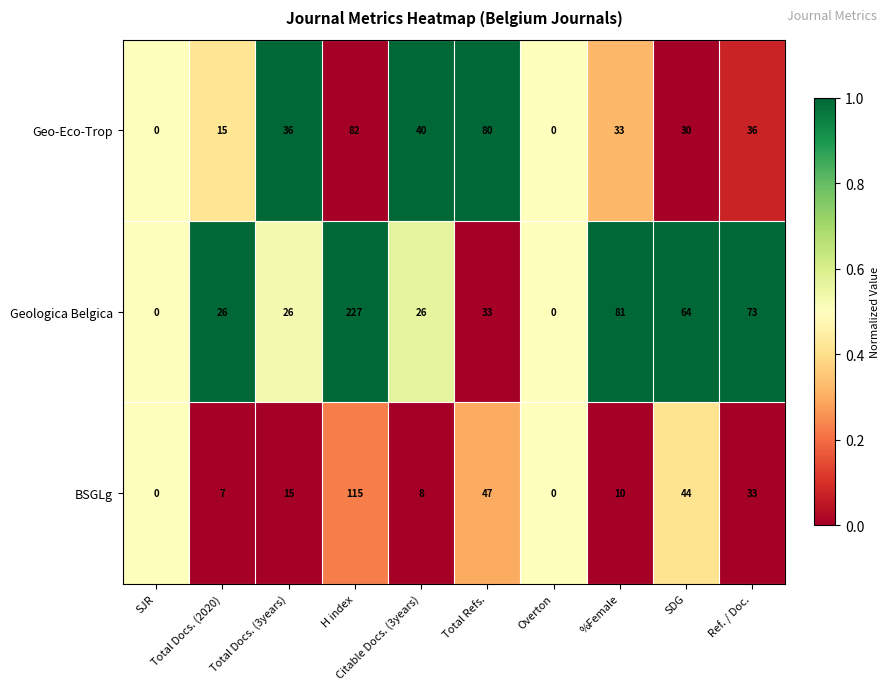

List the series in order of their peak value, highest first.

Geologica Belgica, BSGLg, Geo-Eco-Trop